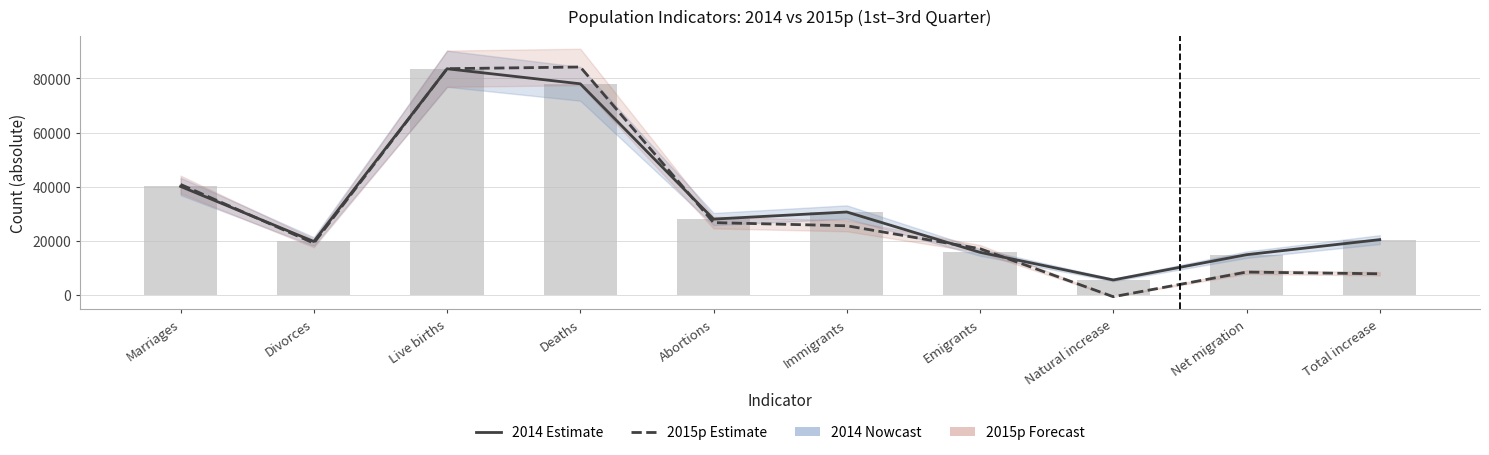

Where does the data first go above 25583?

Marriages